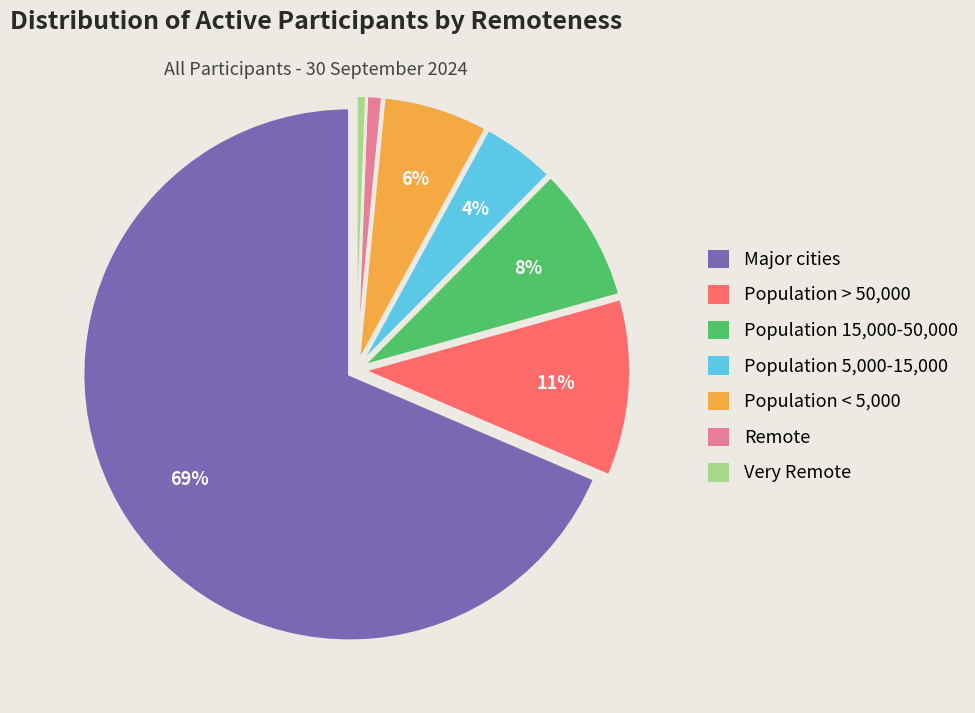

Between Major cities and Population 15,000-50,000, which is larger?

Major cities